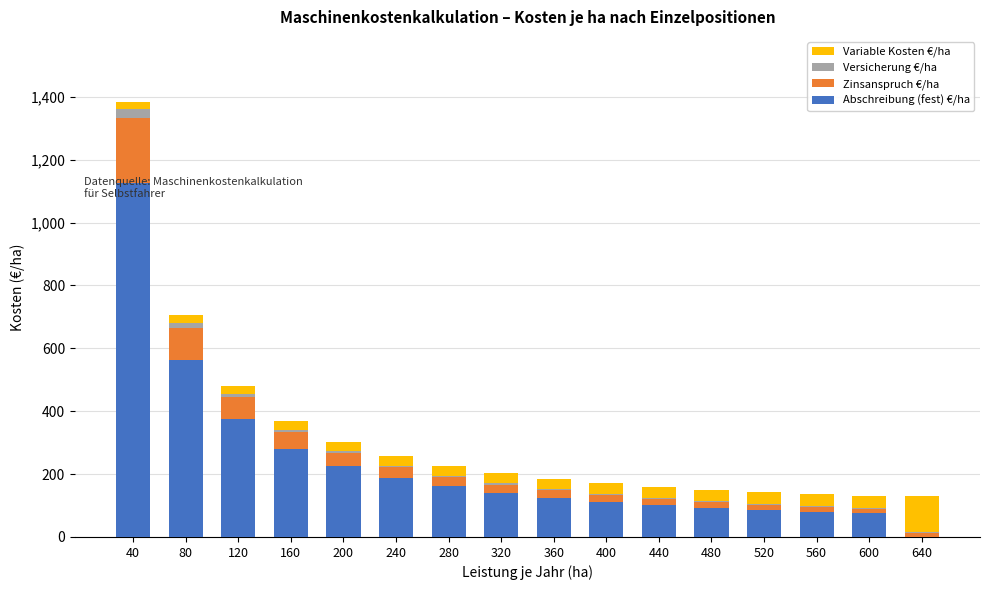

At which category is the sum across all series the highest?

40